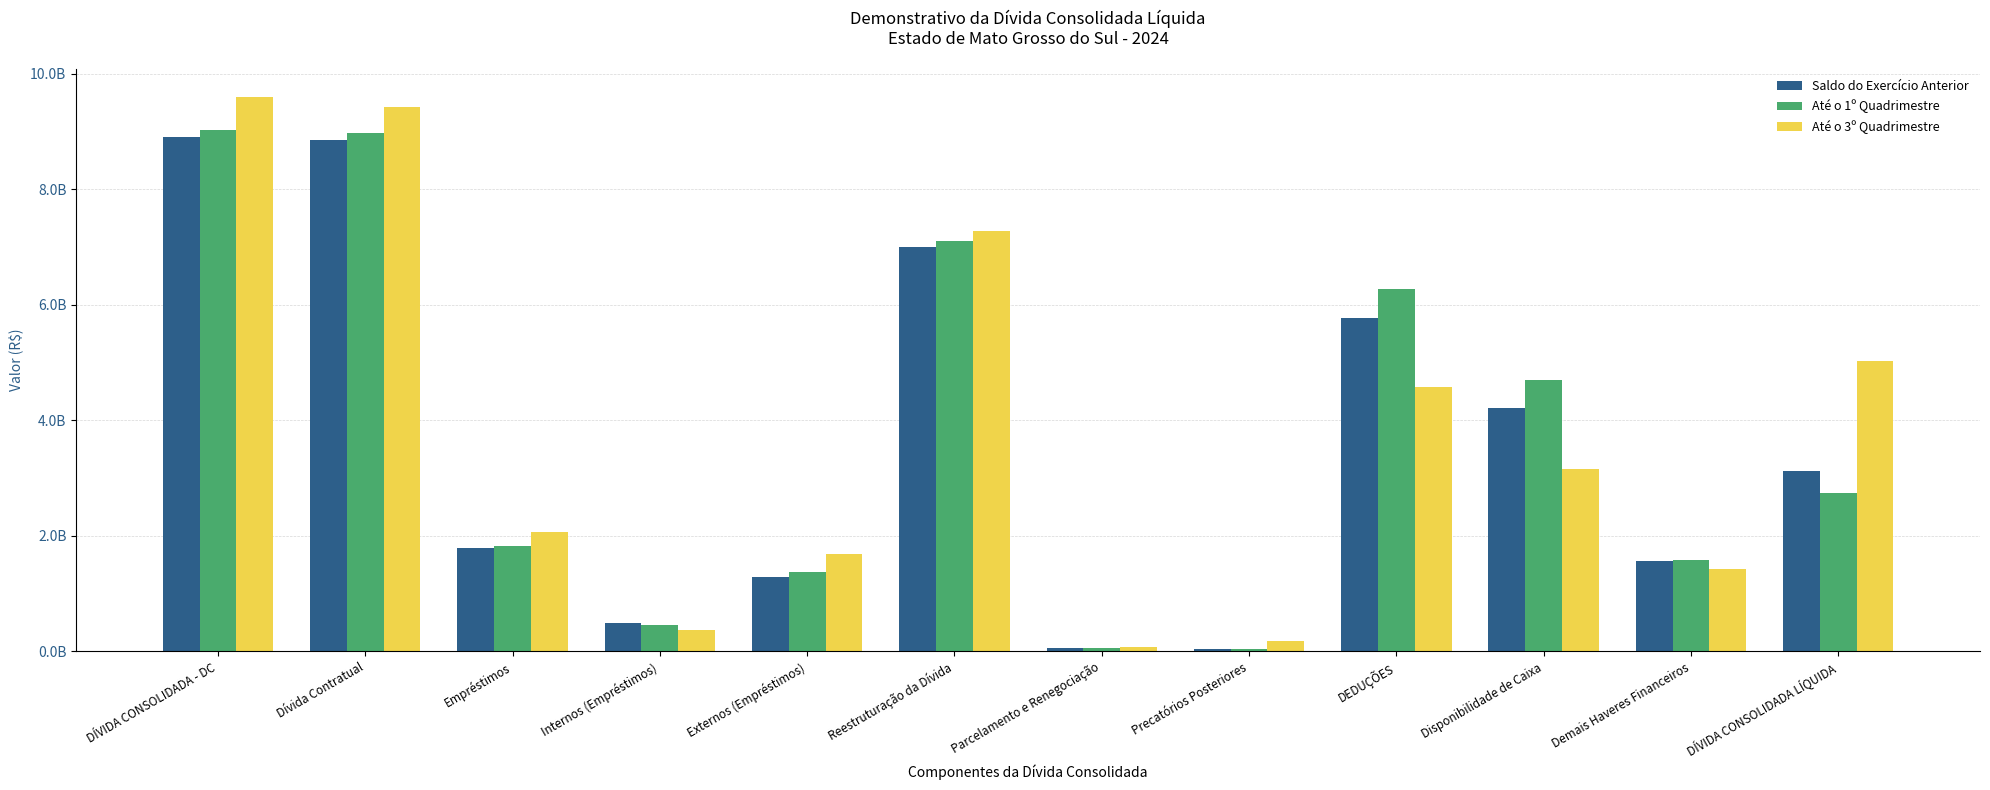

Rank the categories by Saldo do Exercício Anterior value from lowest to highest.

Precatórios Posteriores, Parcelamento e Renegociação, Internos (Empréstimos), Externos (Empréstimos), Demais Haveres Financeiros, Empréstimos, DÍVIDA CONSOLIDADA LÍQUIDA, Disponibilidade de Caixa, DEDUÇÕES, Reestruturação da Dívida, Dívida Contratual, DÍVIDA CONSOLIDADA - DC